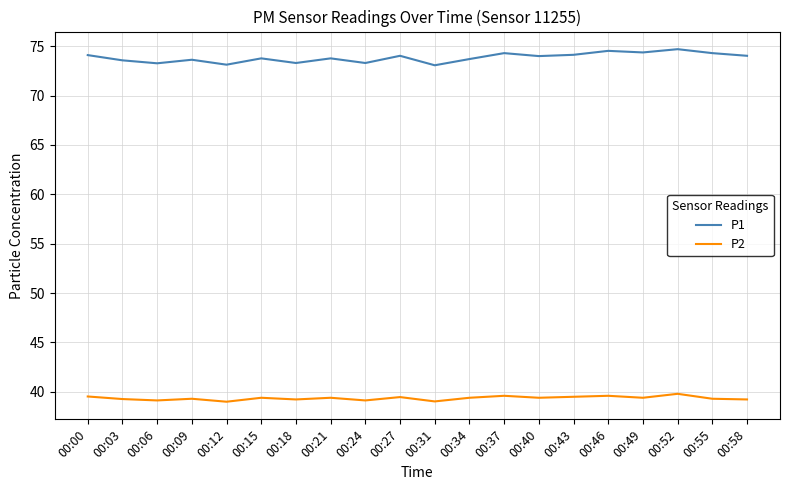

What is the difference between the maximum and minimum values in the P2 series?

0.8